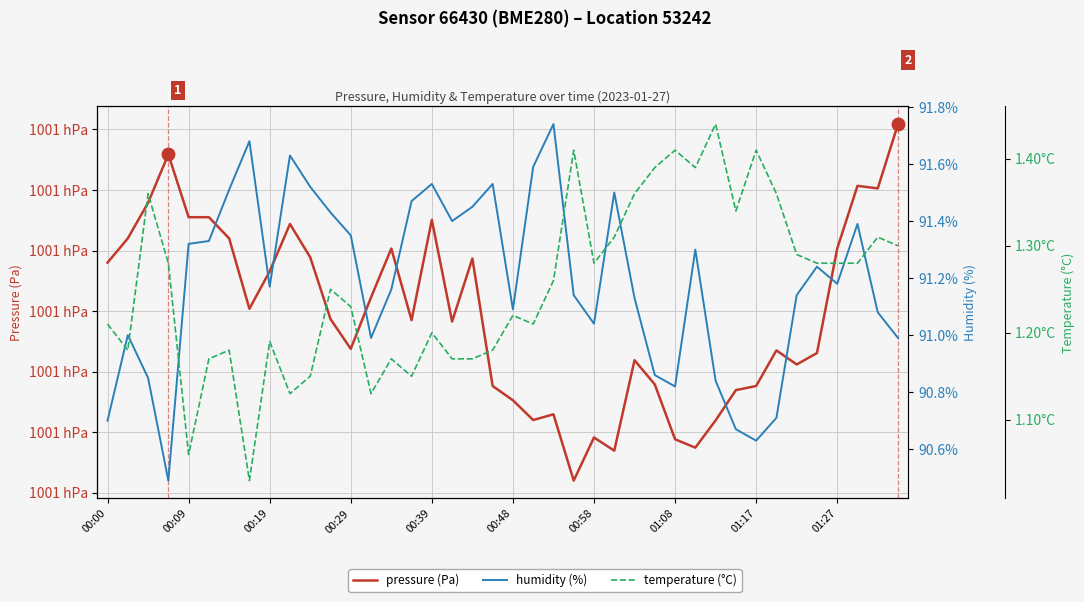

Which series changed the most between 00:58 and 12?

pressure (Pa)